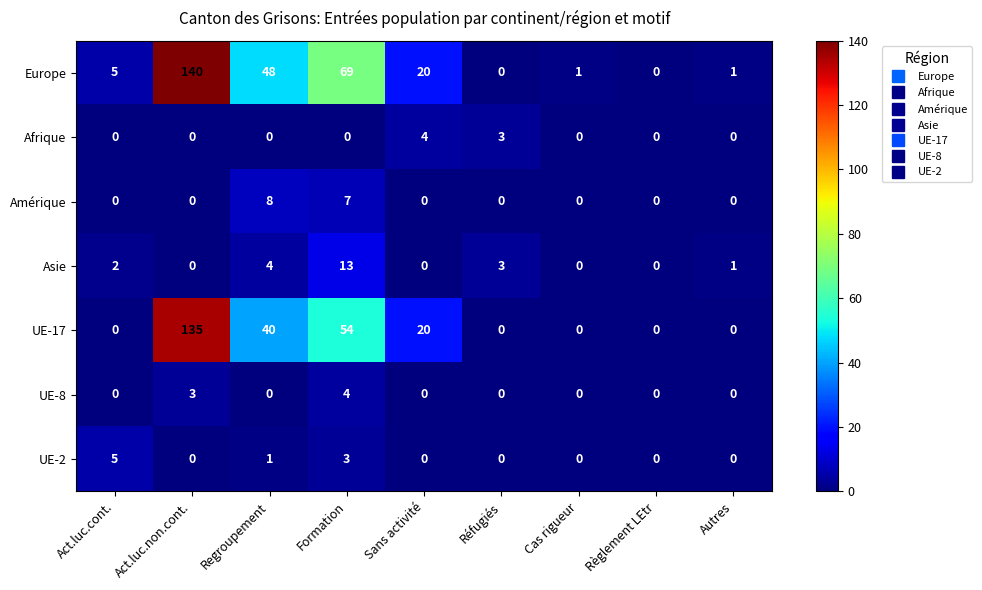

What is the sum of the UE-2 values at Formation and Sans activité?

3